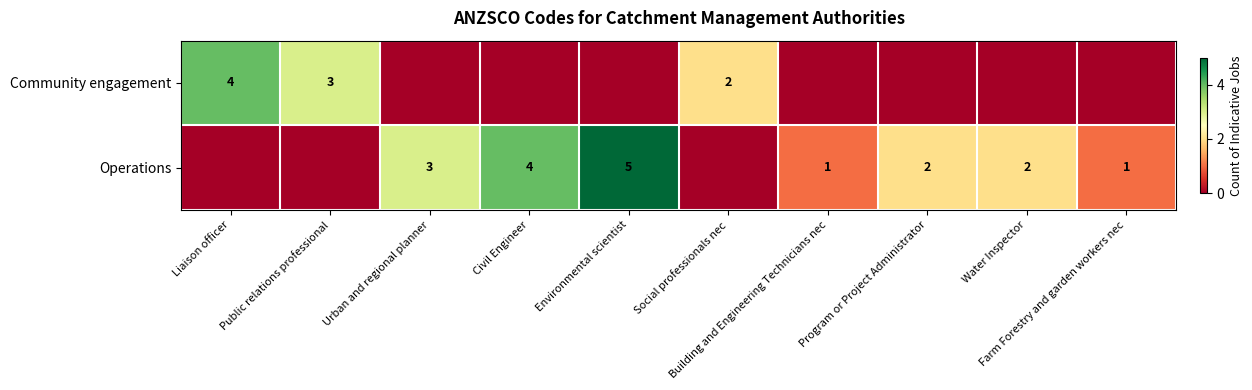

The Community engagement series shows 0 at Farm Forestry and garden workers nec. True or false?

True